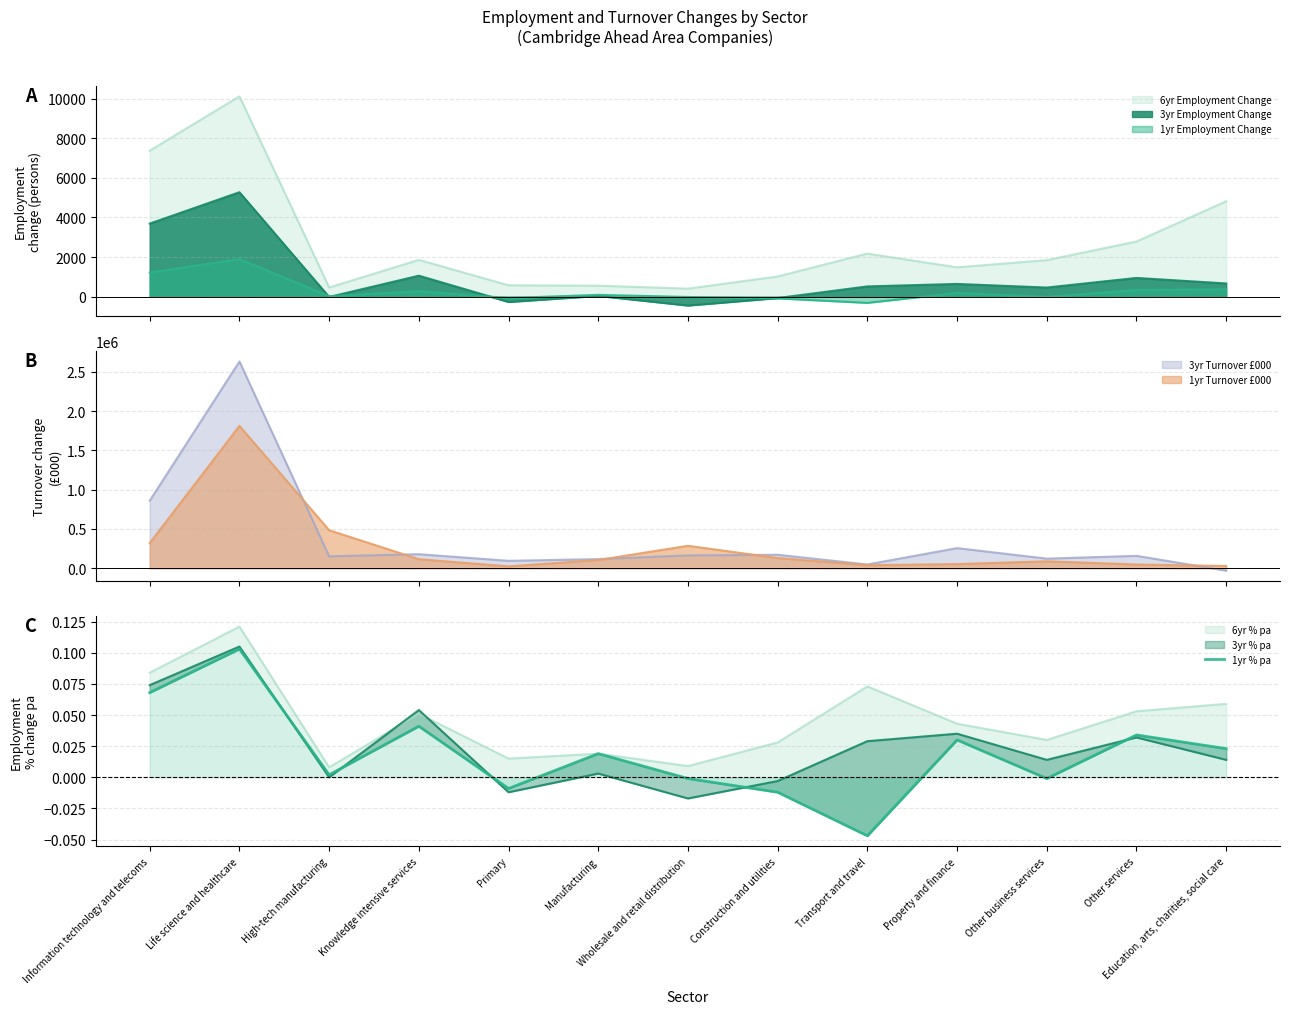

How many positive values are there?

8